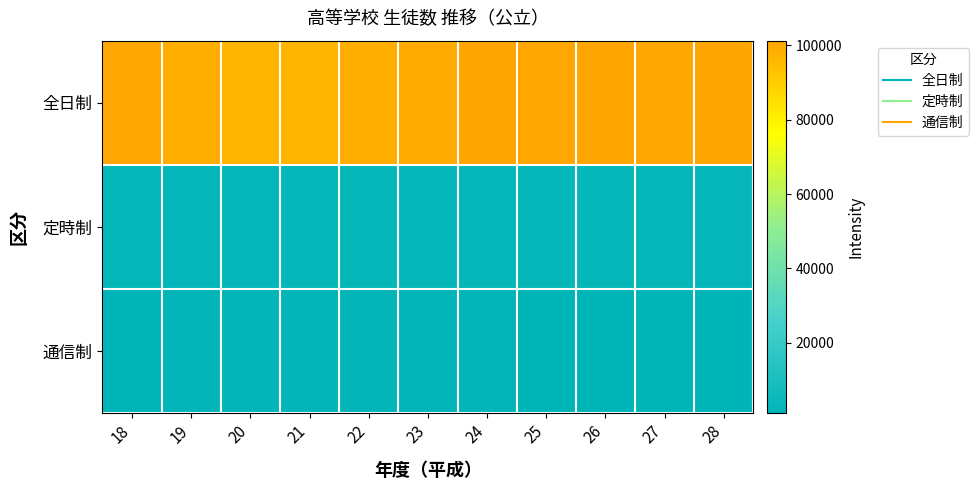

List the series in order of their peak value, highest first.

全日制, 定時制, 通信制